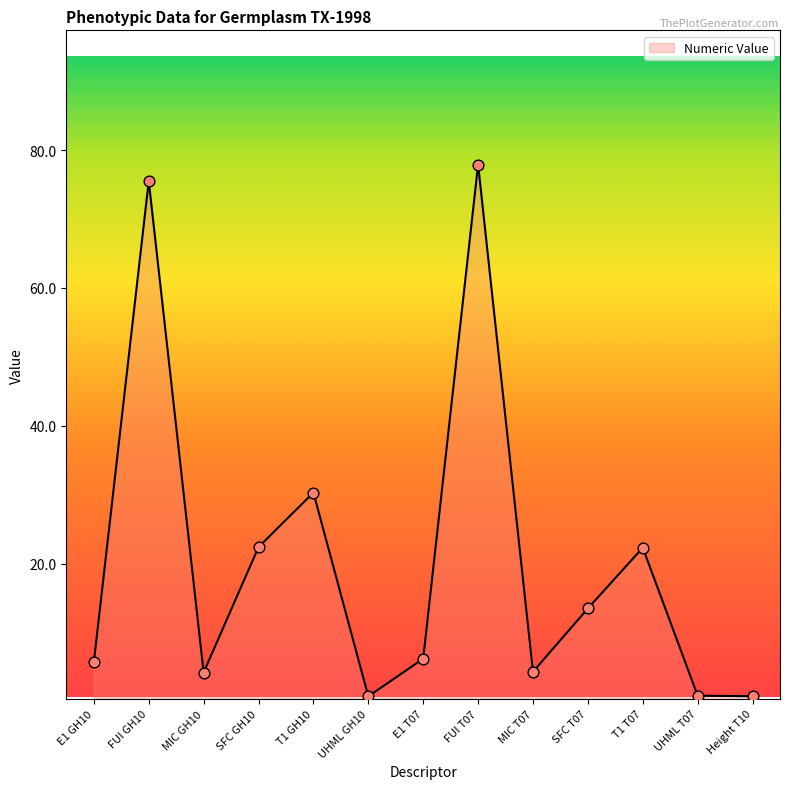

Between T1 GH10 and MIC GH10, which is larger?

T1 GH10